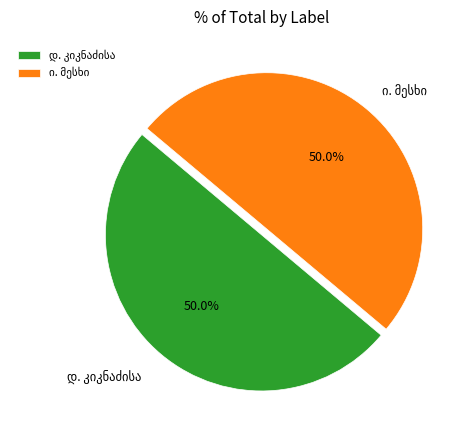

Count the number of slices in the pie.

2